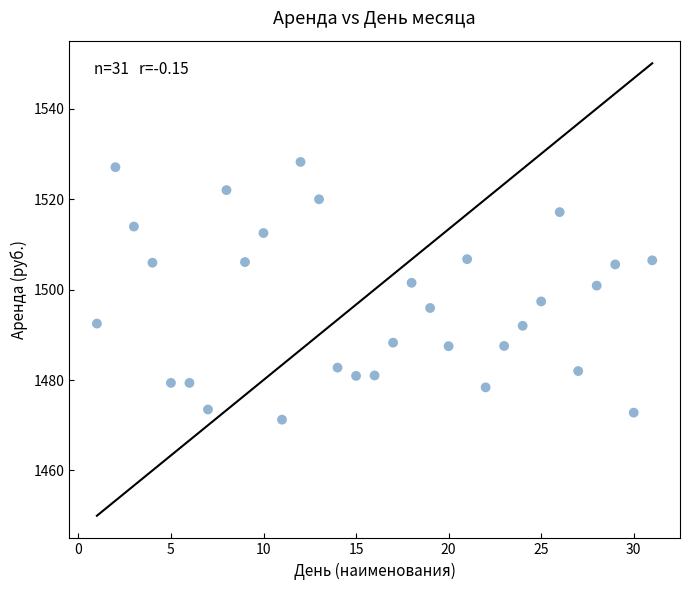

What is the range of Y values (max minus min)?

57.0